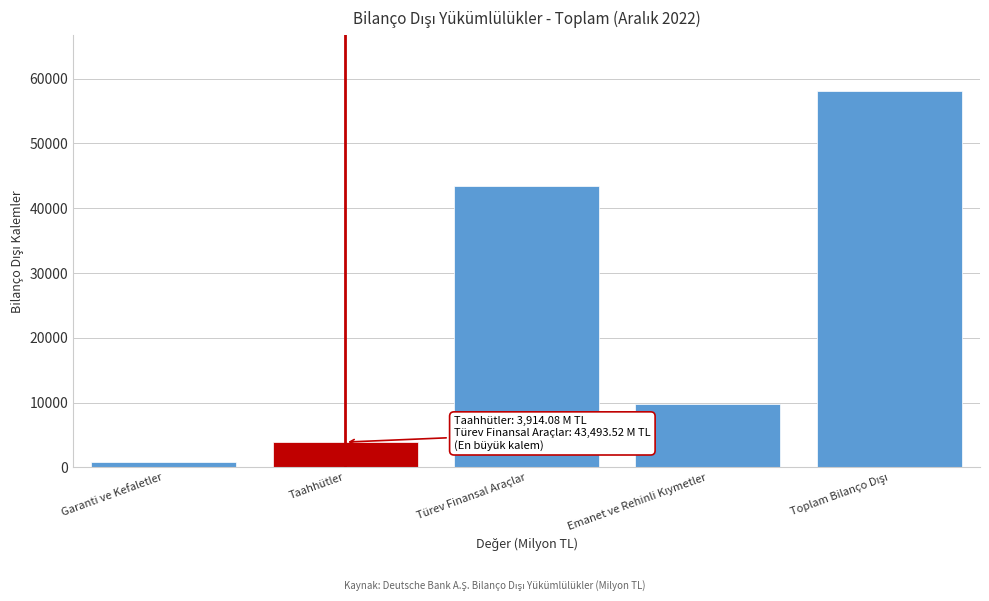

Reading right to left, extract all data points from this chart.

58050.4	9817.5	43493.5	3914.1	825.3